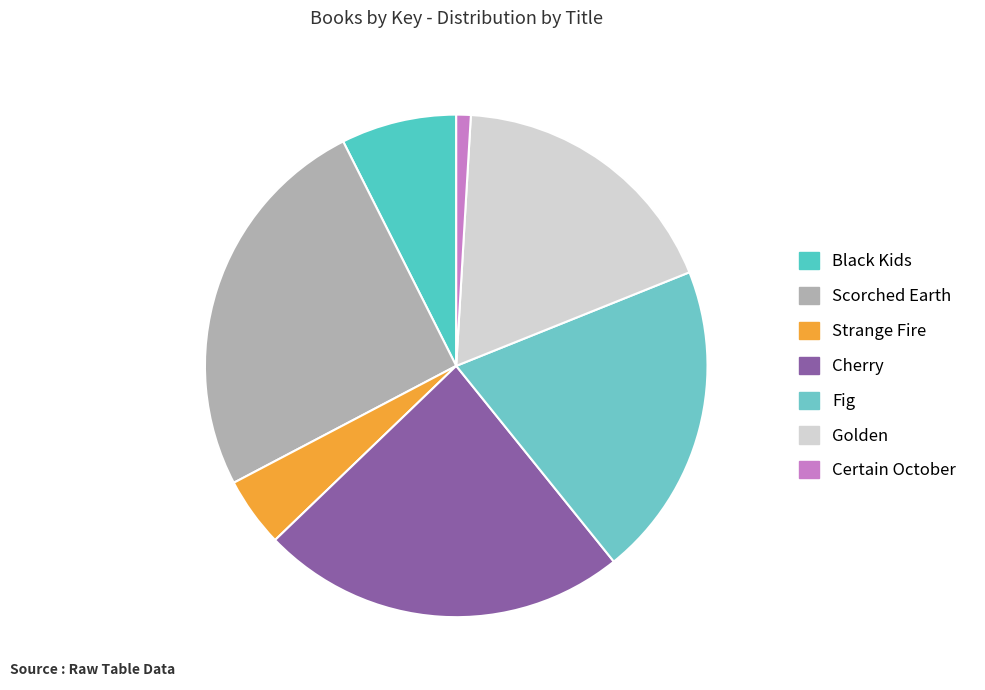

Rank the categories by value from highest to lowest.

Scorched Earth, Cherry, Fig, Golden, Black Kids, Strange Fire, Certain October